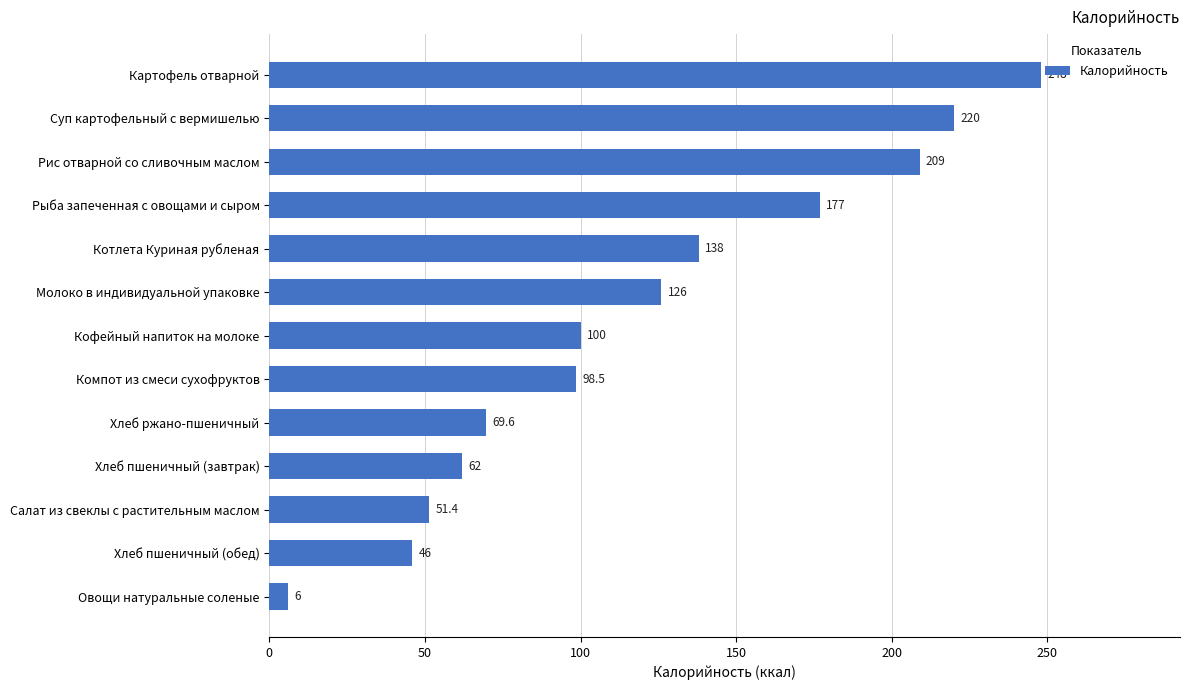

True or false: the data shows 209.0 at Рис отварной со сливочным маслом.

True